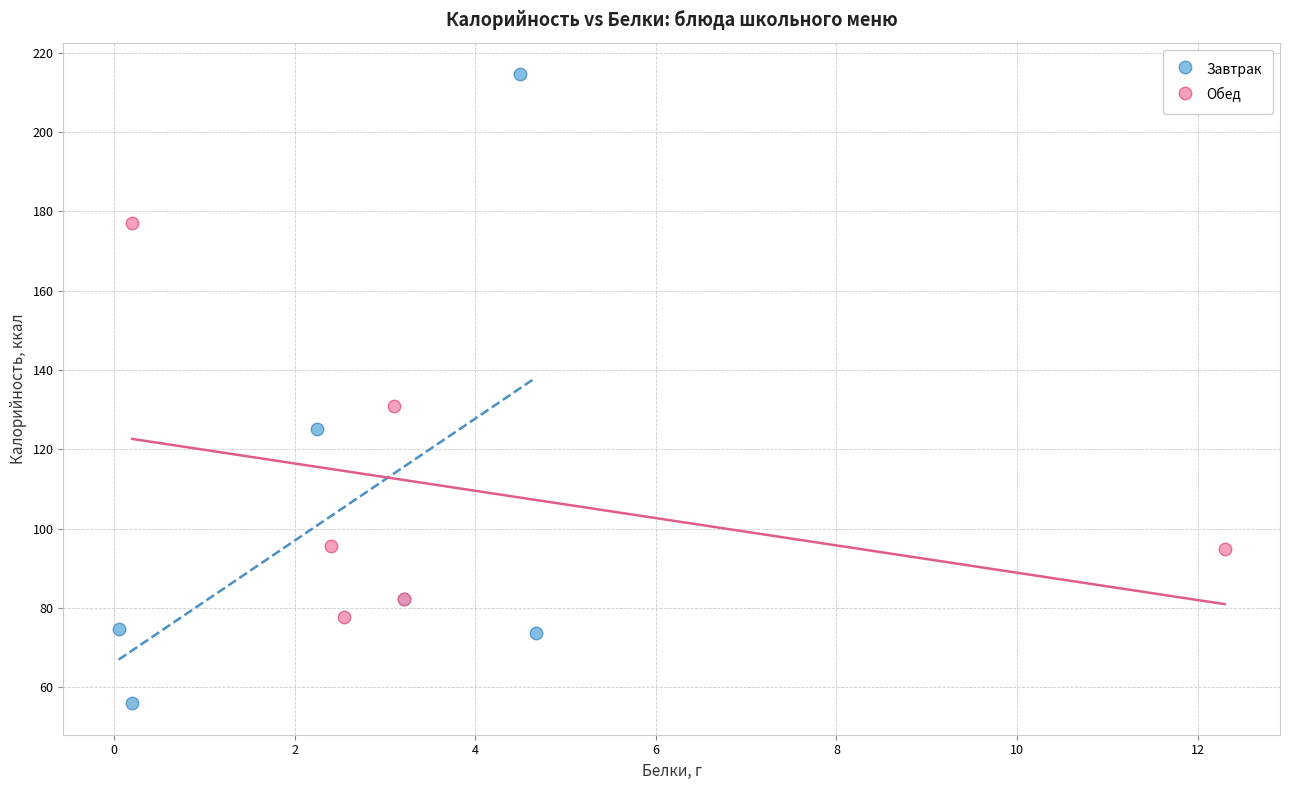

What are all the series names shown in the legend?

Завтрак, Обед